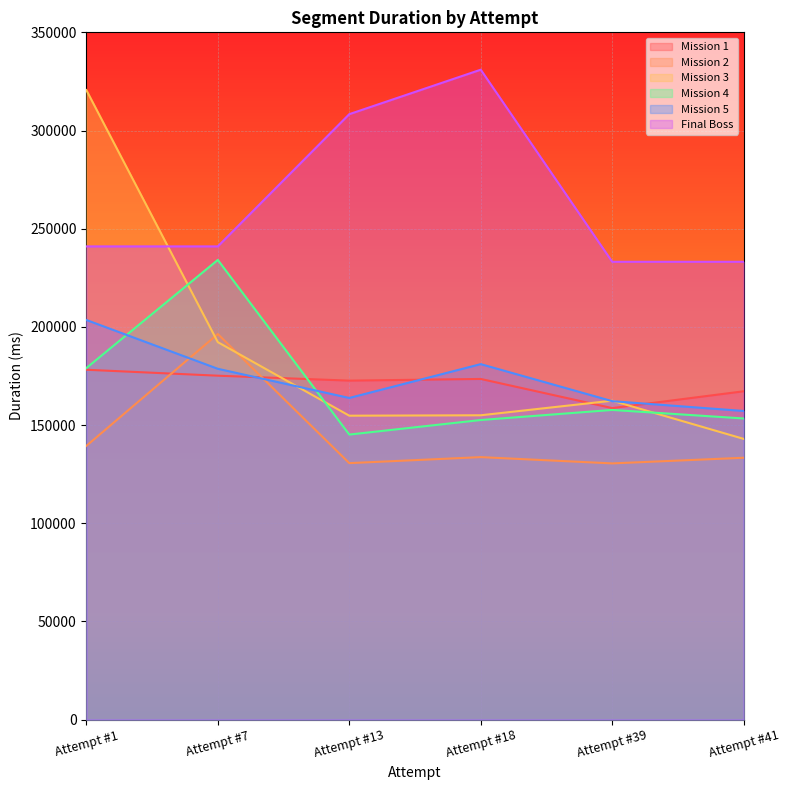

The value of Mission 2 at Attempt #18 is 133669. True or false?

True